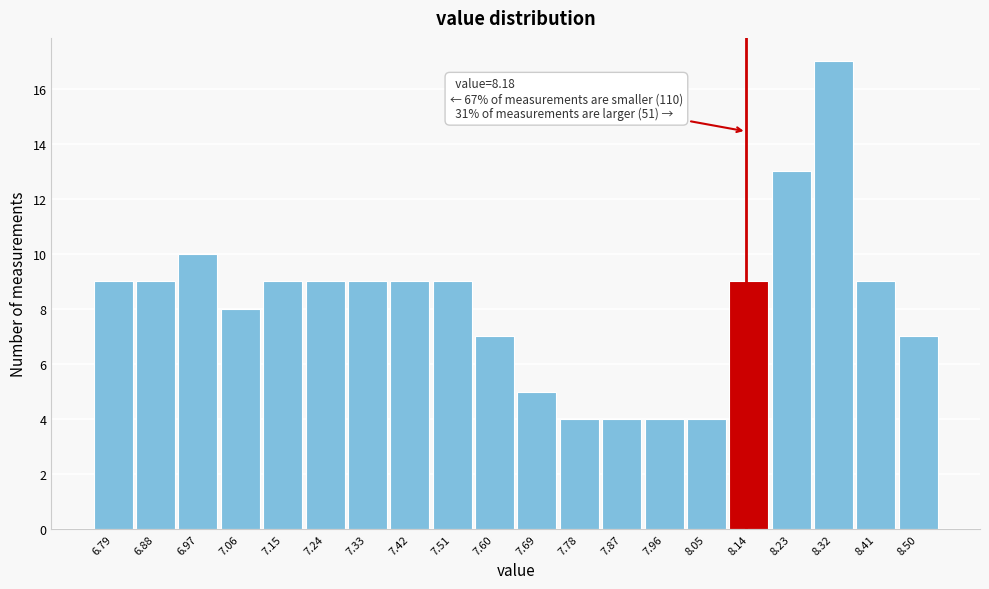

Reading left to right, list all the values displayed in this chart.

6.79=9	6.88=9	6.97=10	7.06=8	7.15=9	7.24=9	7.33=9	7.42=9	7.51=9	7.60=7	7.69=5	7.78=4	7.87=4	7.96=4	8.05=4	8.14=9	8.23=13	8.32=17	8.41=9	8.50=7